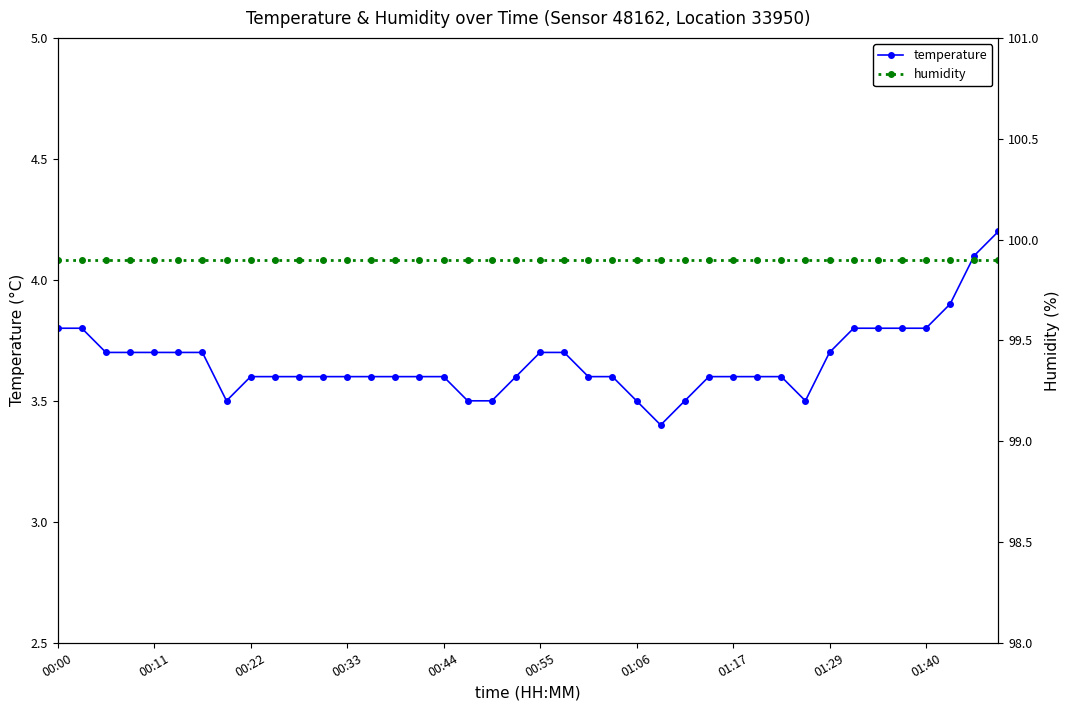

Count the temperature values in the range 3 to 4.

38